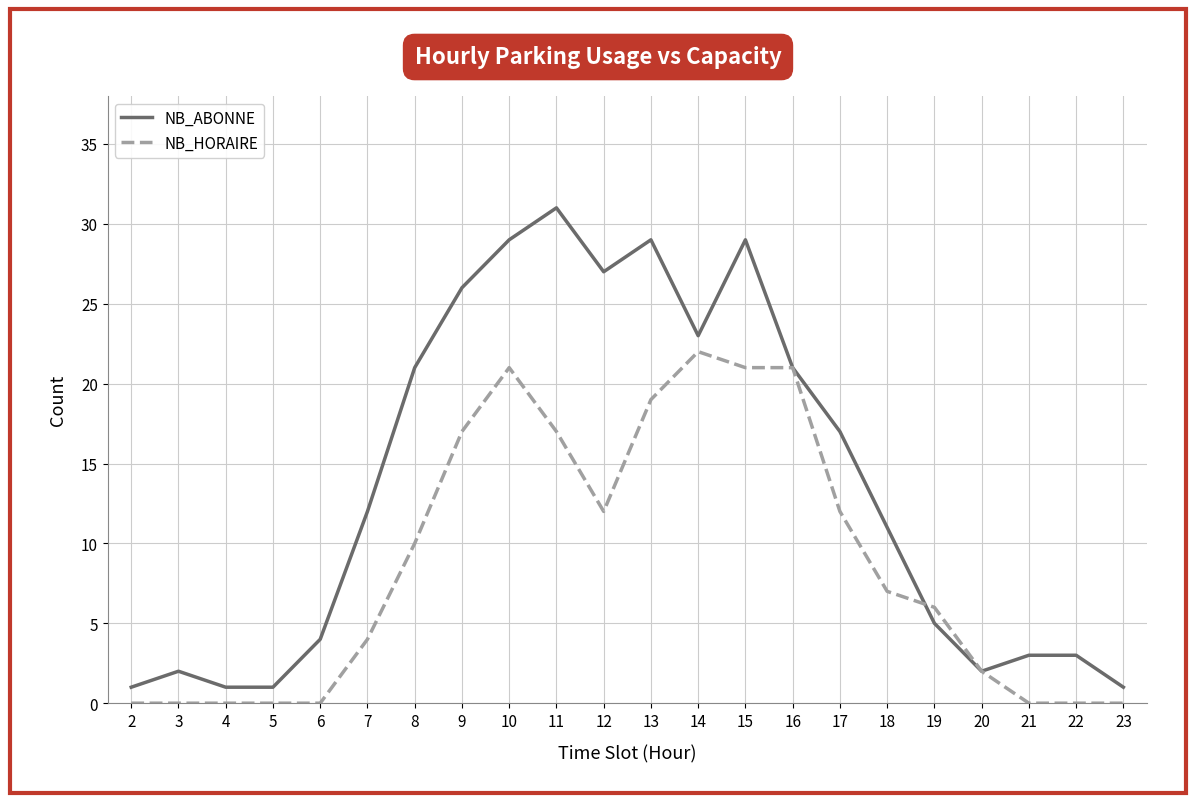

Reading right to left, extract all data points from this chart.

NB_ABONNE: 1	3	3	2	5	11	17	21	29	23	29	27	31	29	26	21	12	4	1	1	2	1
NB_HORAIRE: 0	0	0	2	6	7	12	21	21	22	19	12	17	21	17	10	4	0	0	0	0	0